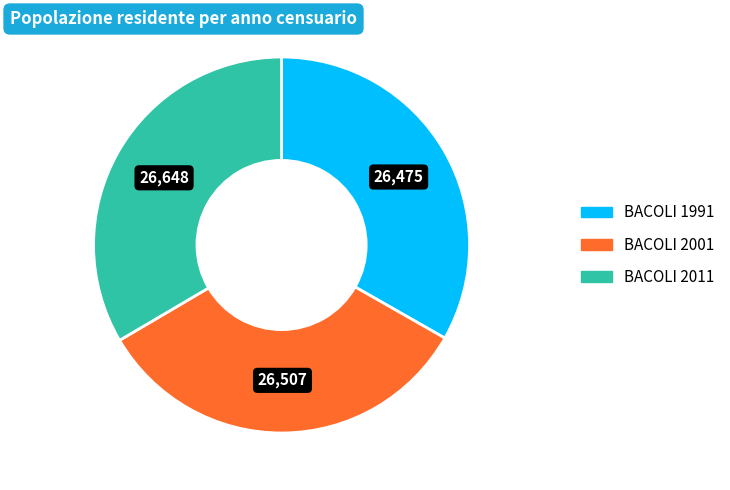

Is there a majority slice in this chart?

No